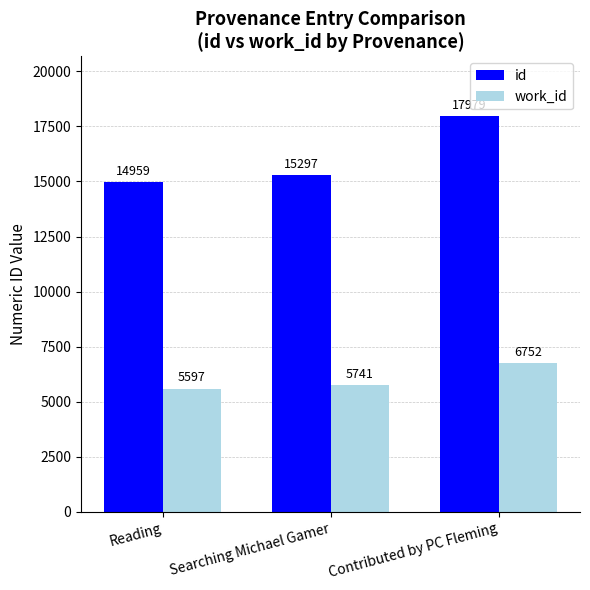

How many series are shown in this chart?

2